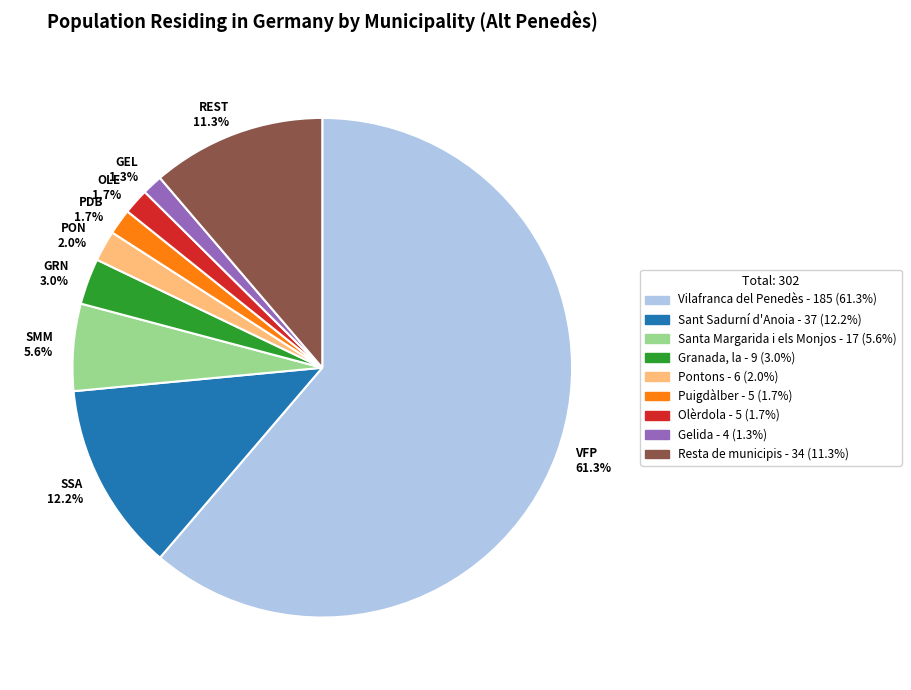

How many segments does this pie chart have?

9